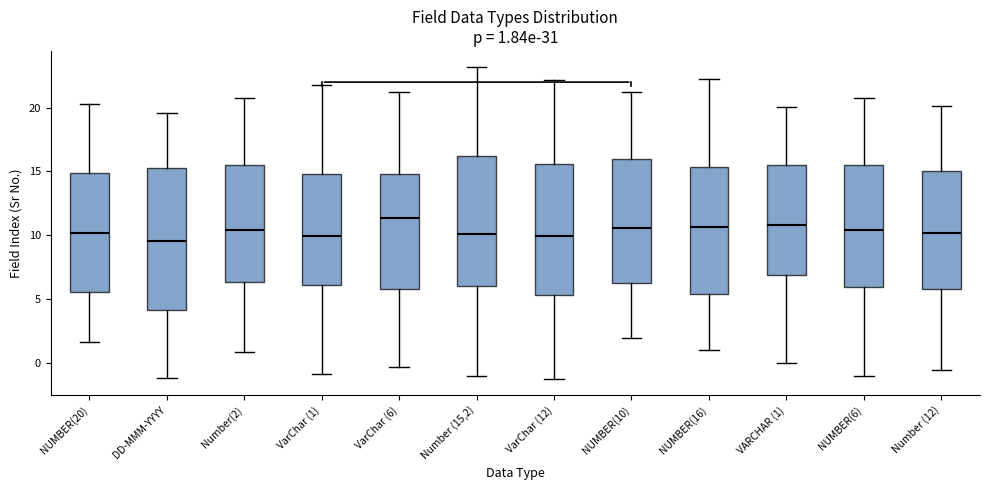

Which box is the tallest, from its lower edge to its upper edge?

DD-MMM-YYYY